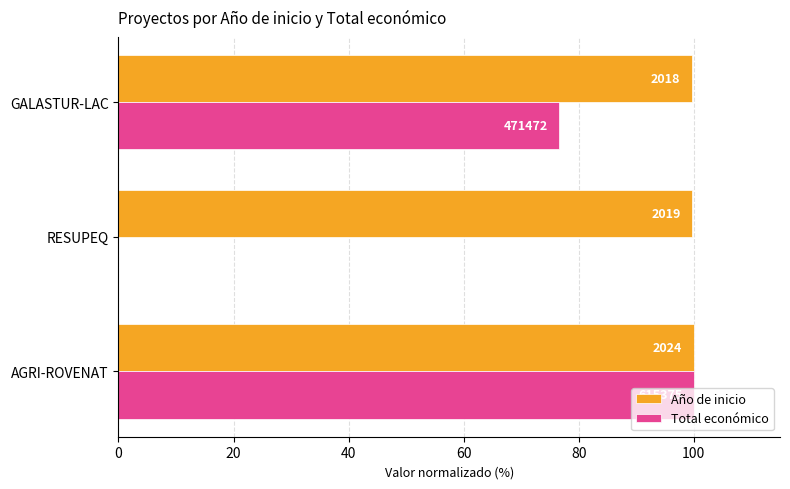

Rank the series by their average value, from lowest to highest.

Total económico, Año de inicio